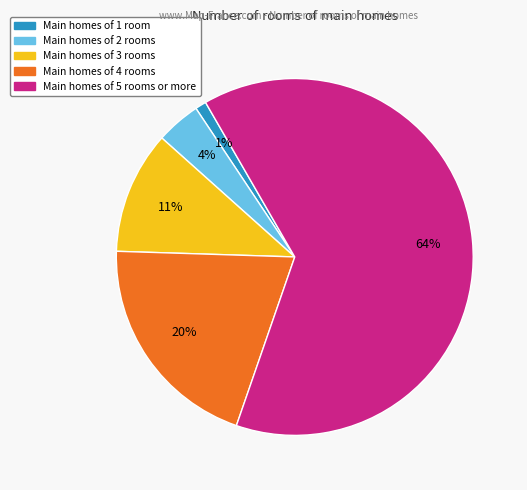

Is there a majority slice in this chart?

Yes